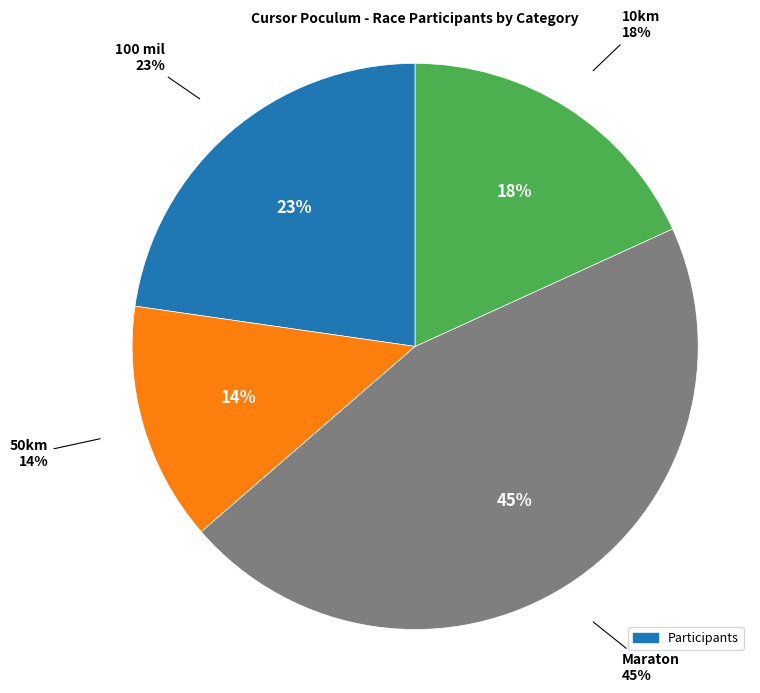

Does 50km account for over 50% of the chart?

No